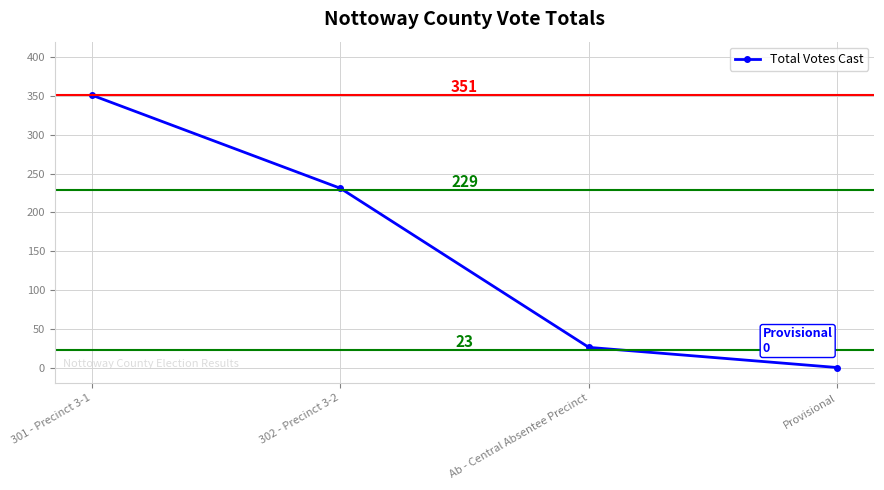

Which category has the lowest value across all series?

Provisional